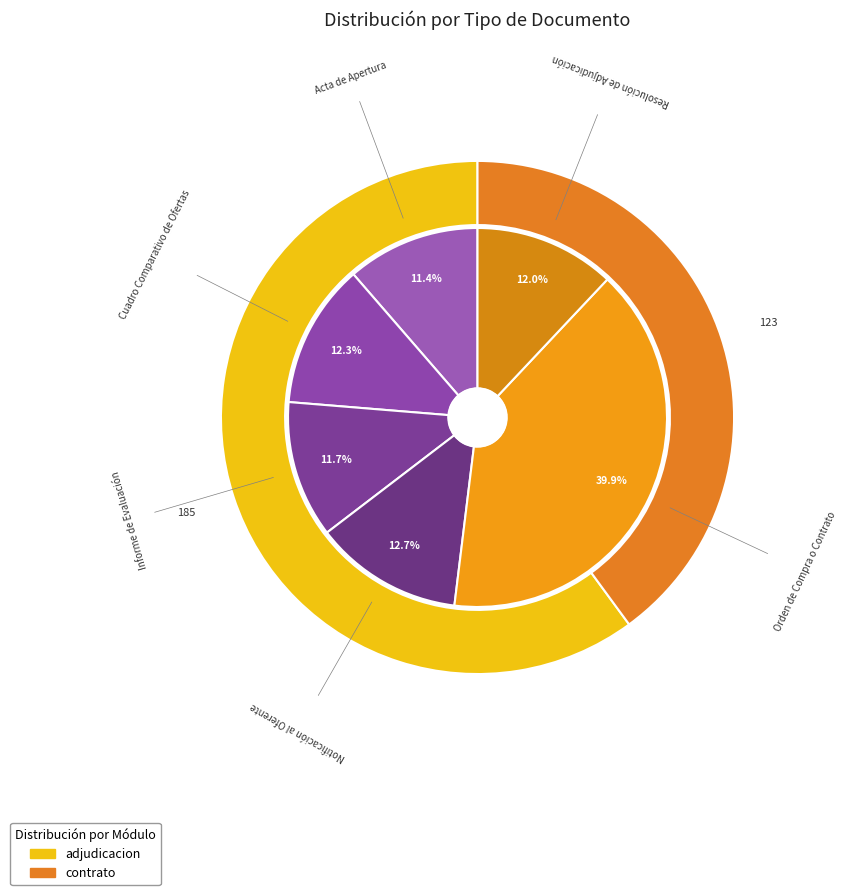

To the nearest percent, what is the average slice percentage?

17%